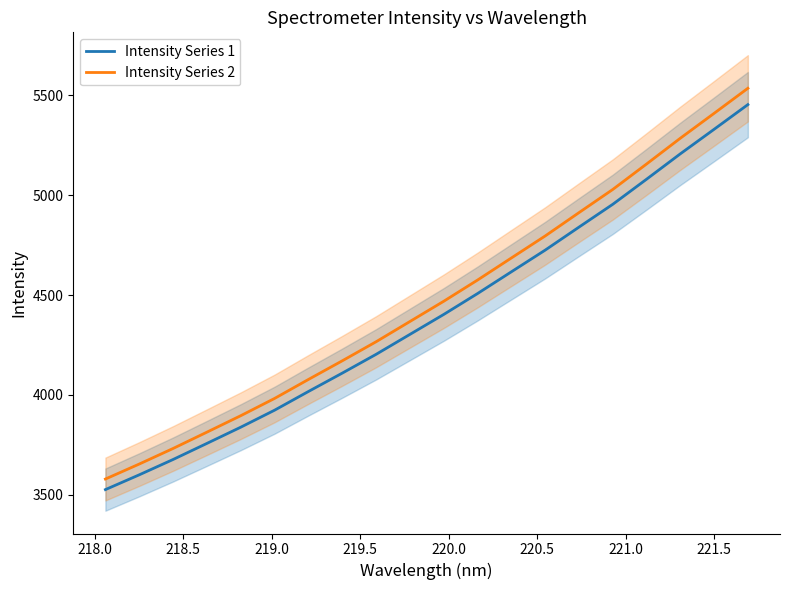

True or false: Intensity Series 1 and Intensity Series 2 cross at least once.

False